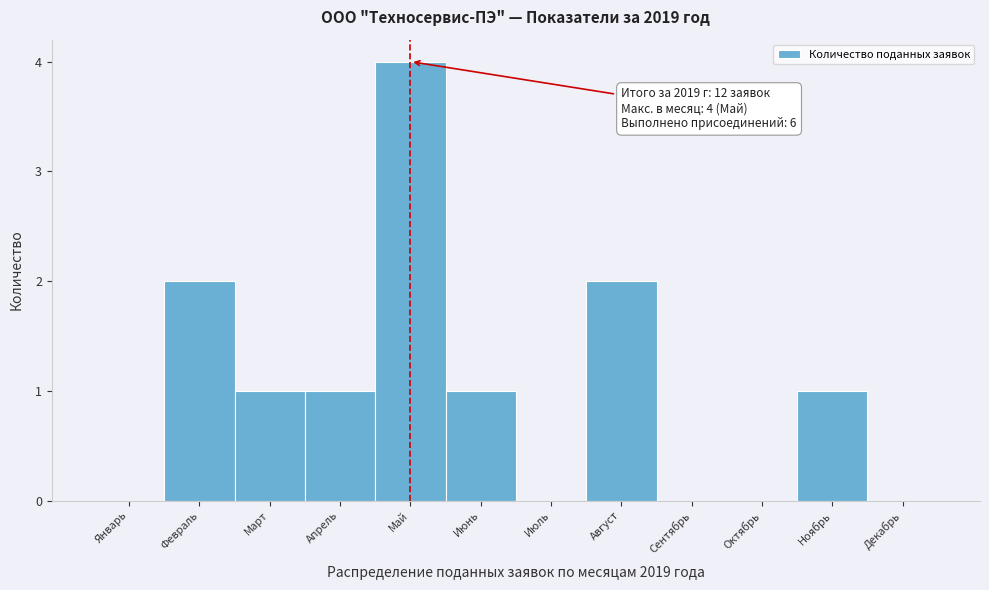

Reading left to right, what are all the values shown in this chart?

Январь=0	Февраль=2	Март=1	Апрель=1	Май=4	Июнь=1	Июль=0	Август=2	Сентябрь=0	Октябрь=0	Ноябрь=1	Декабрь=0